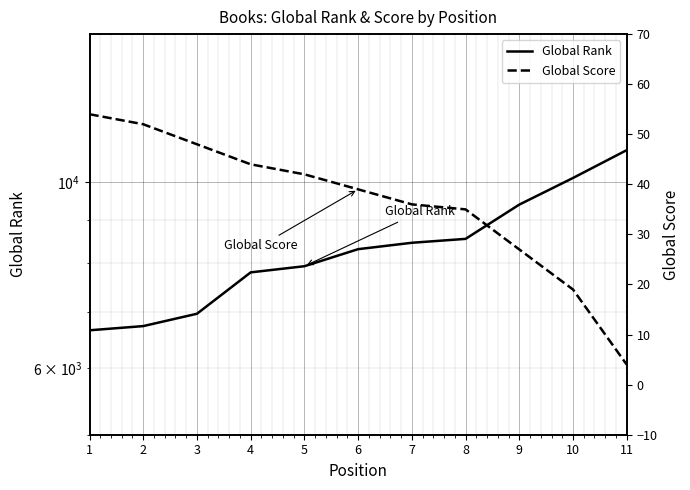

Which category has the lowest value in the Global Score series?

11